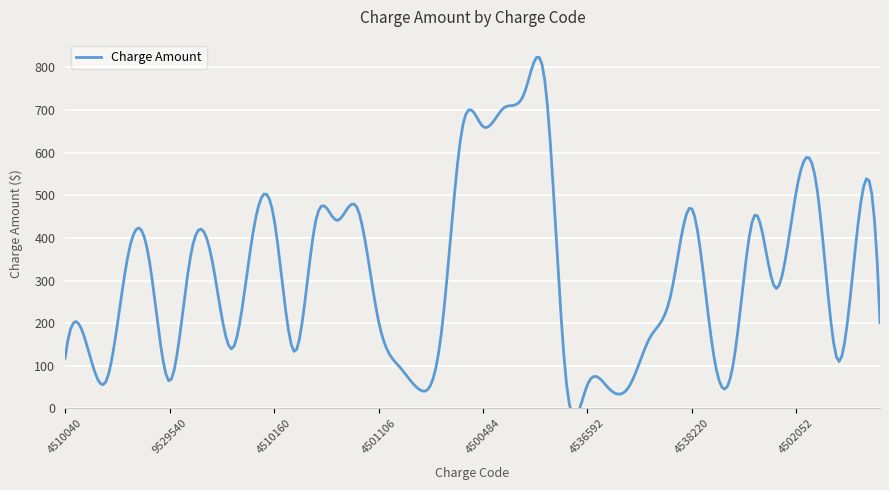

Count the number of categories in the chart.

40